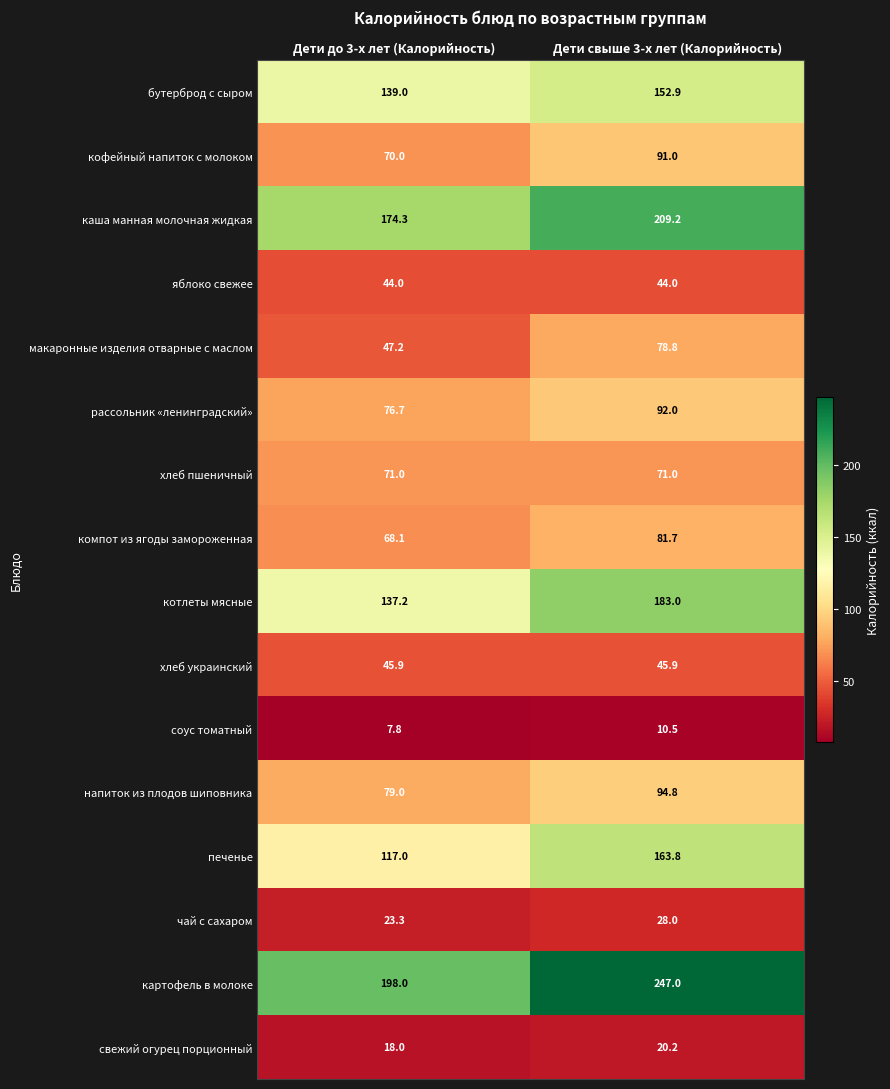

What is the highest value of the компот из ягоды замороженная series?

81.7